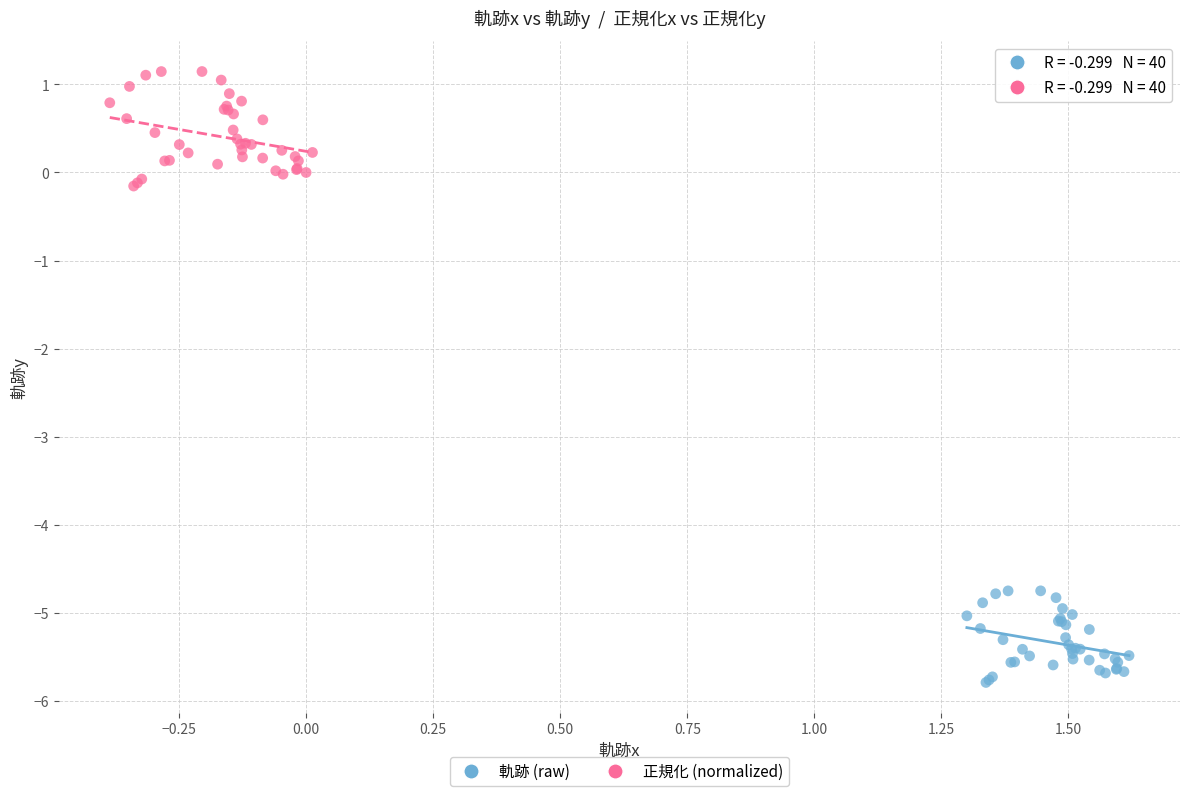

Which series has the widest spread of Y values?

正規化 (normalized)